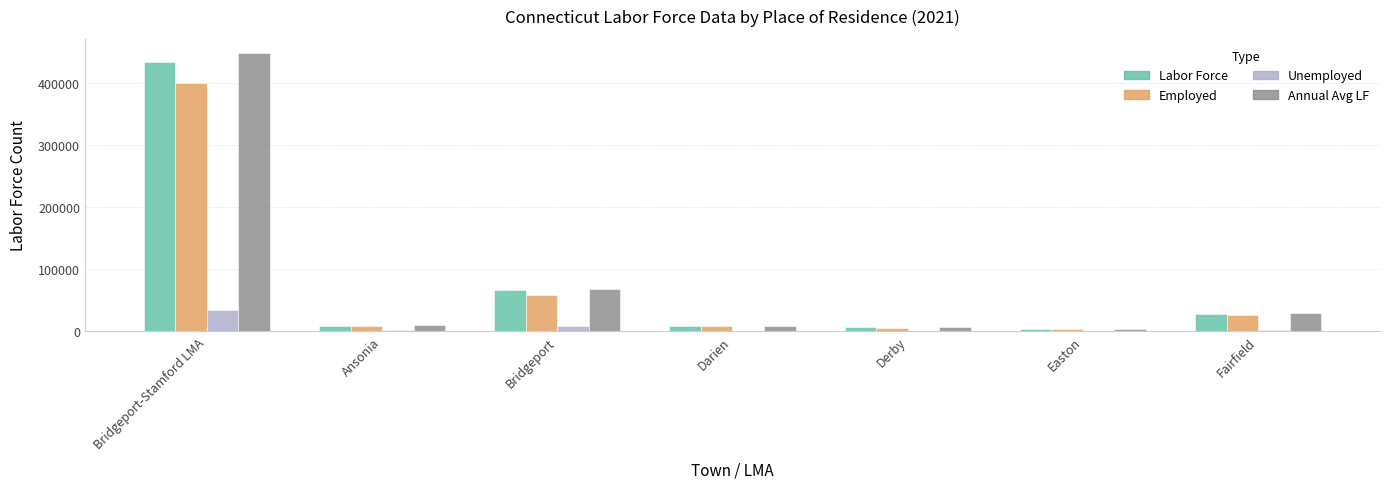

Which series has the widest spread of values?

Annual Avg LF